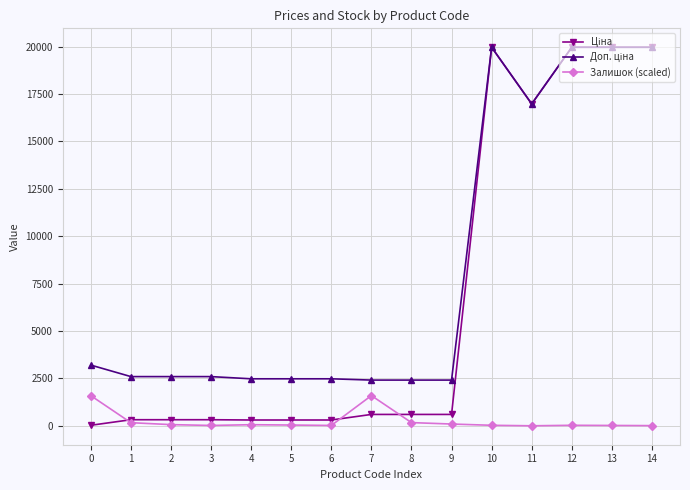

True or false: Ціна and Доп. ціна cross at least once.

False